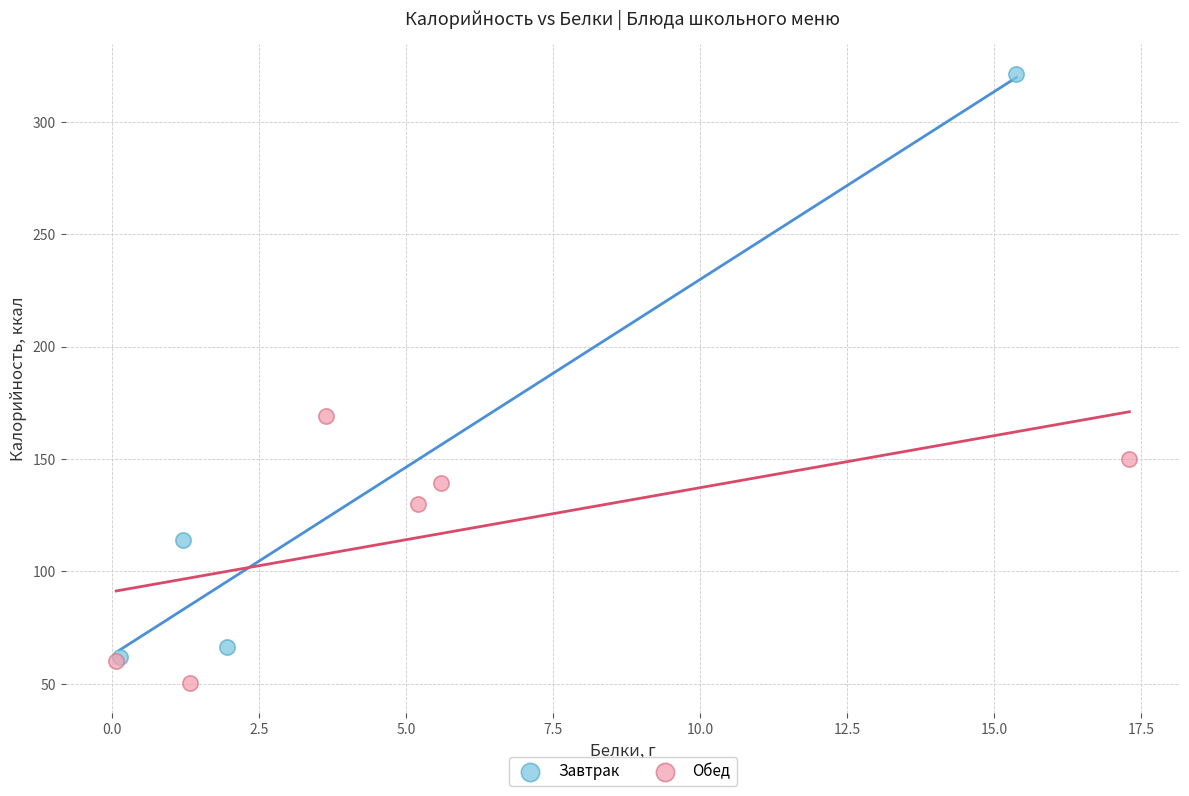

Which series contains the highest Y value?

Завтрак